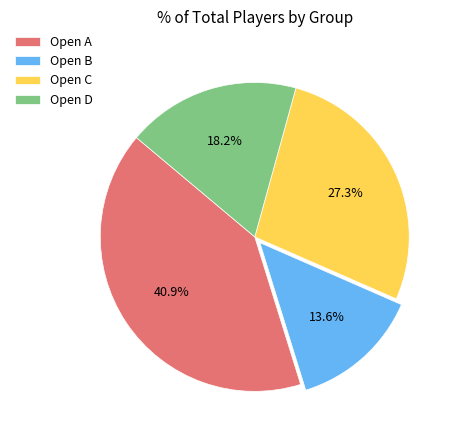

Rank the categories by value from highest to lowest.

Open A, Open C, Open D, Open B